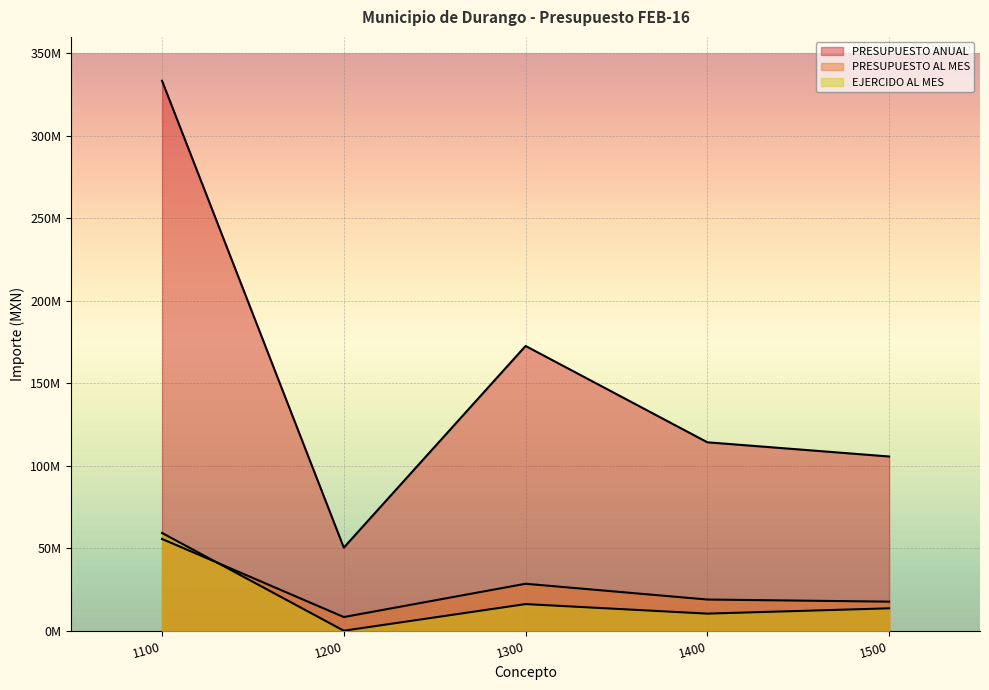

What is the difference between the PRESUPUESTO AL MES values at 1100 and 1200?

47330702.7